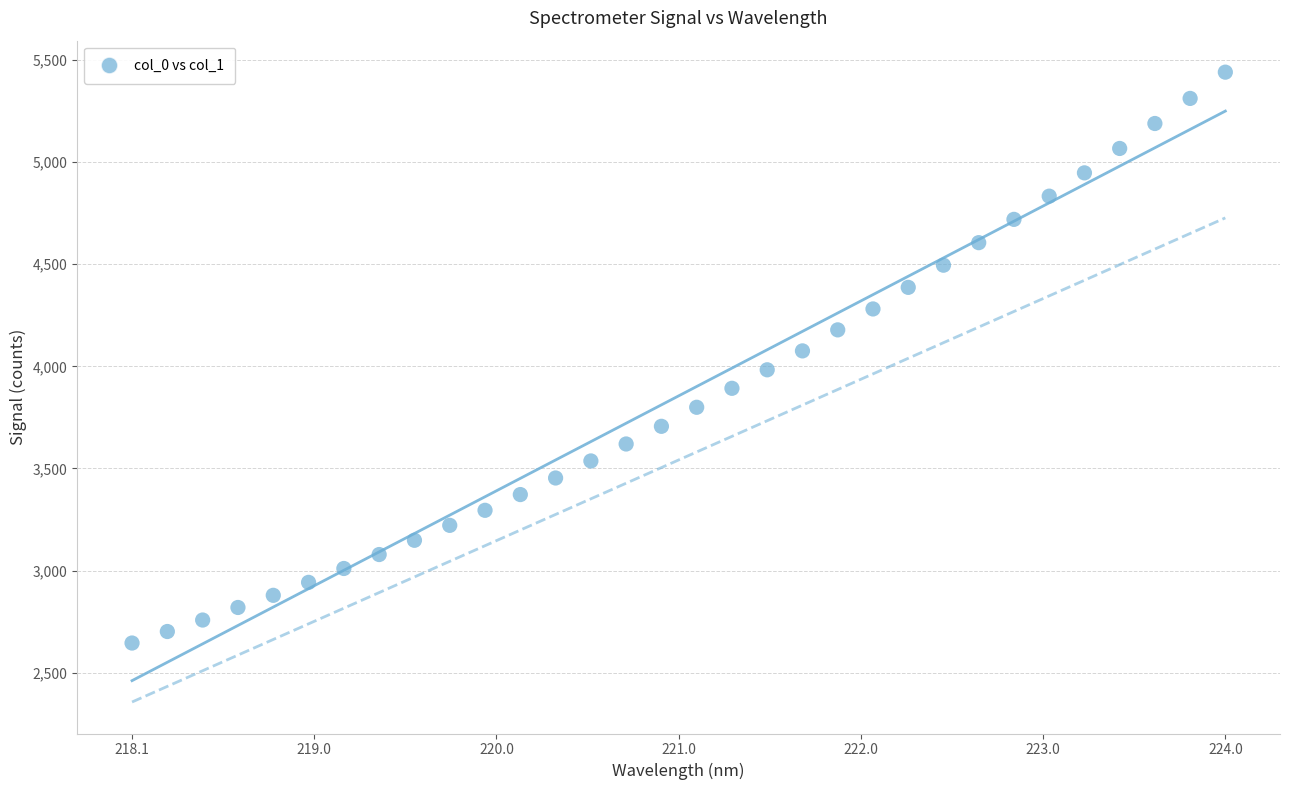

What is the range of X values (max minus min)?

5.9